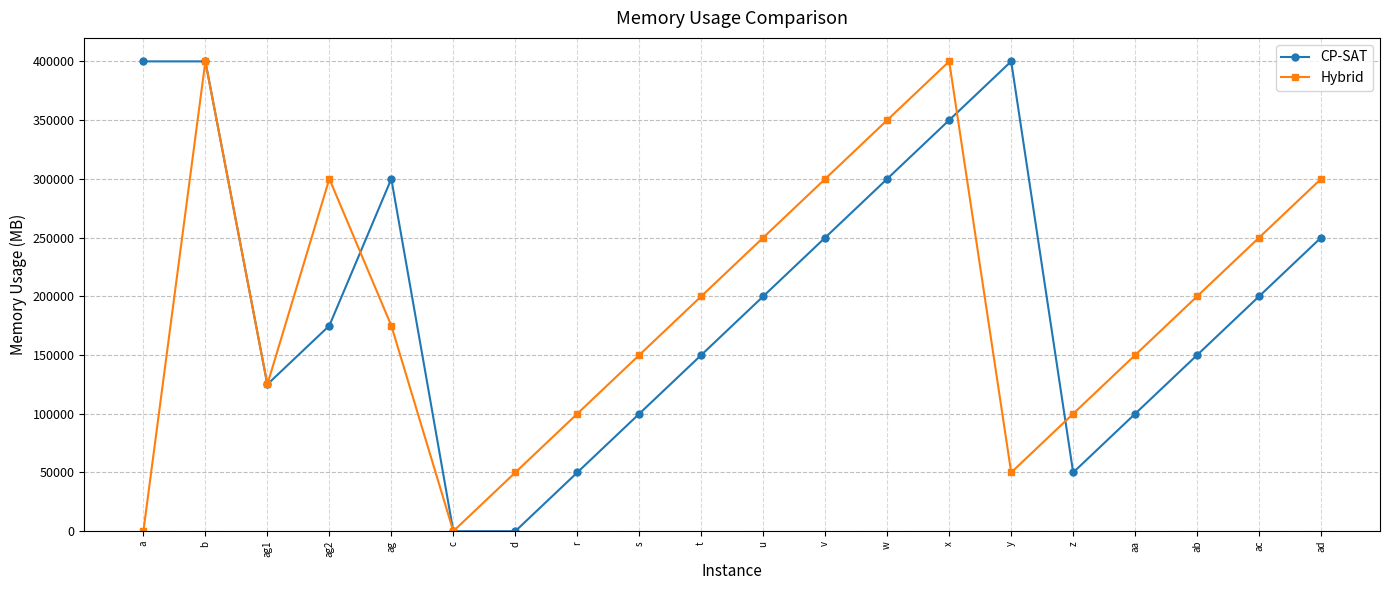

What is the spread (max minus min) of values at t?

50000